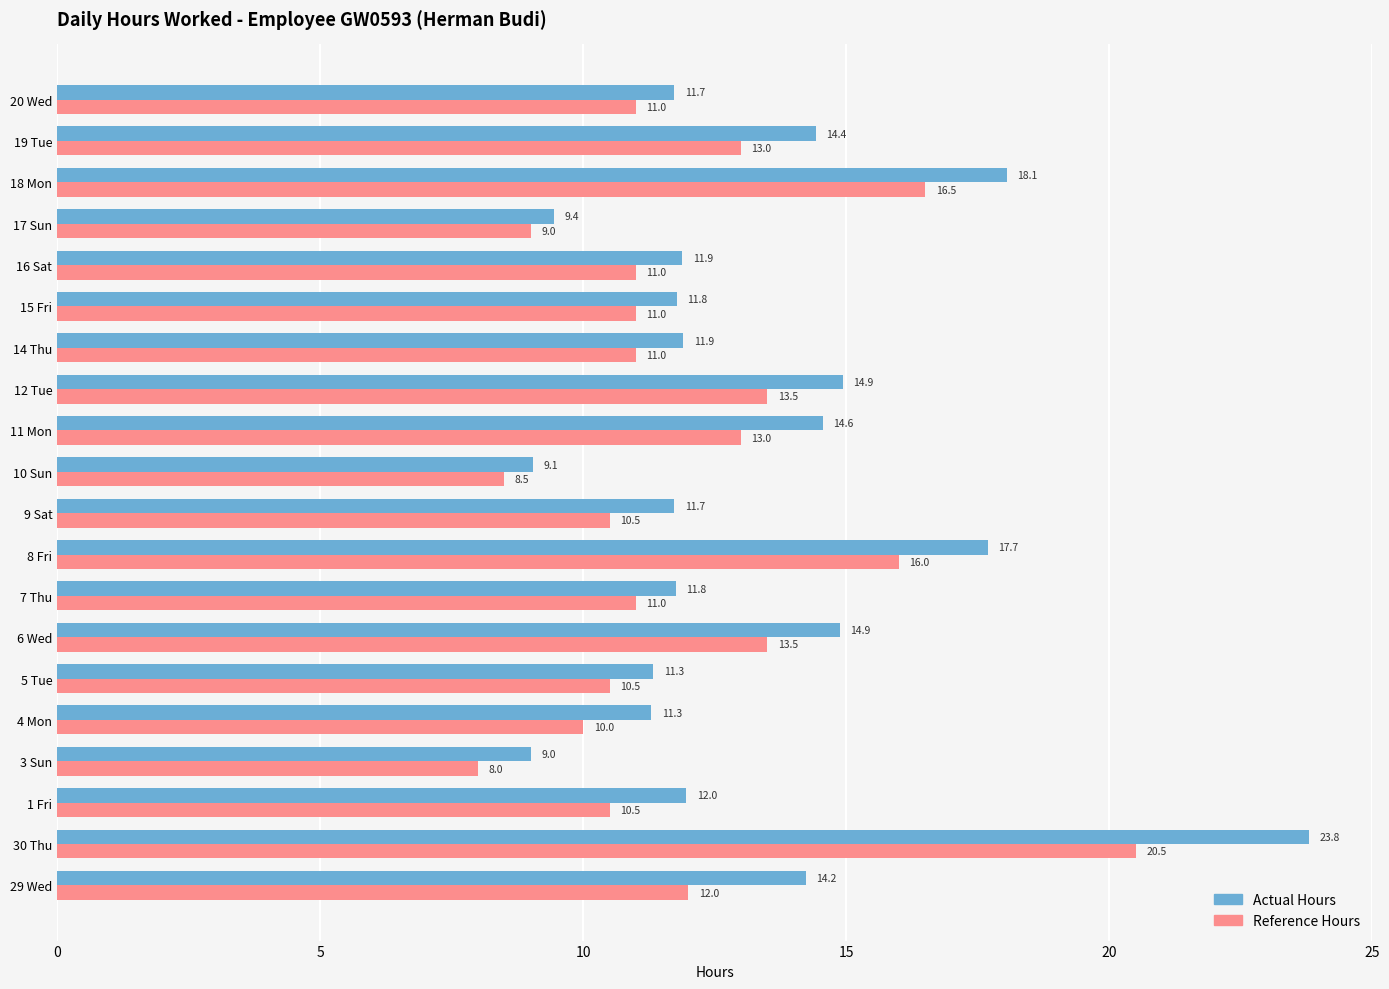

The Actual Hours series shows 14.6 at 11 Mon. True or false?

True